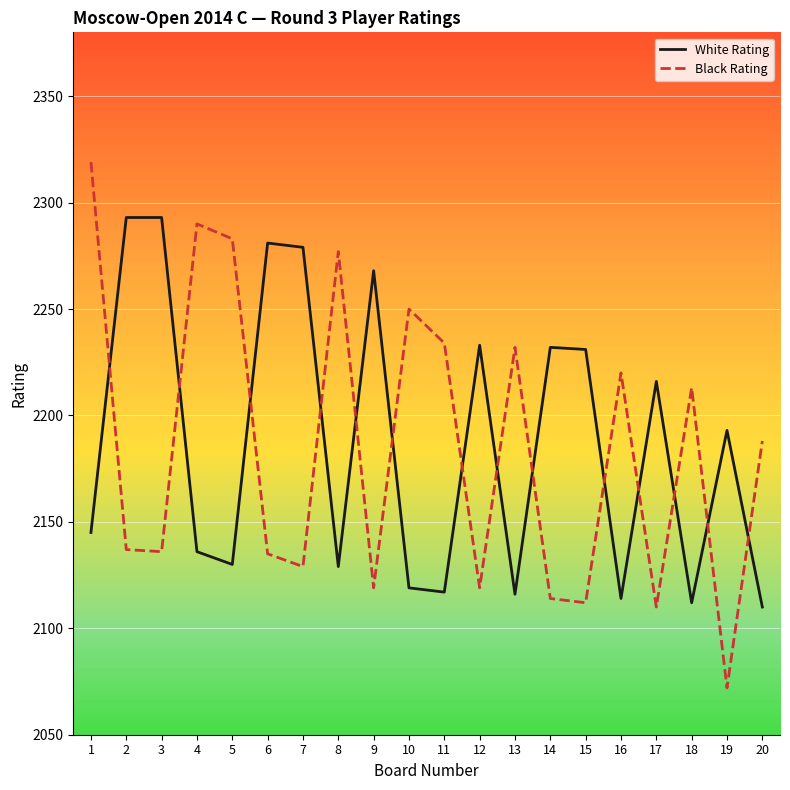

At which category is the sum across all series the highest?

1